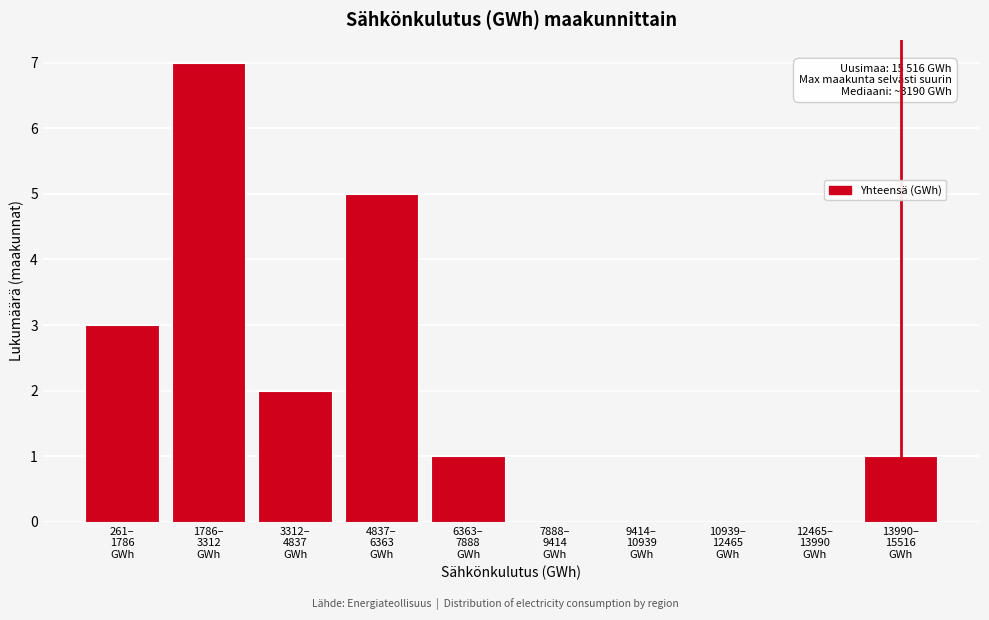

What is the greatest value displayed?

7